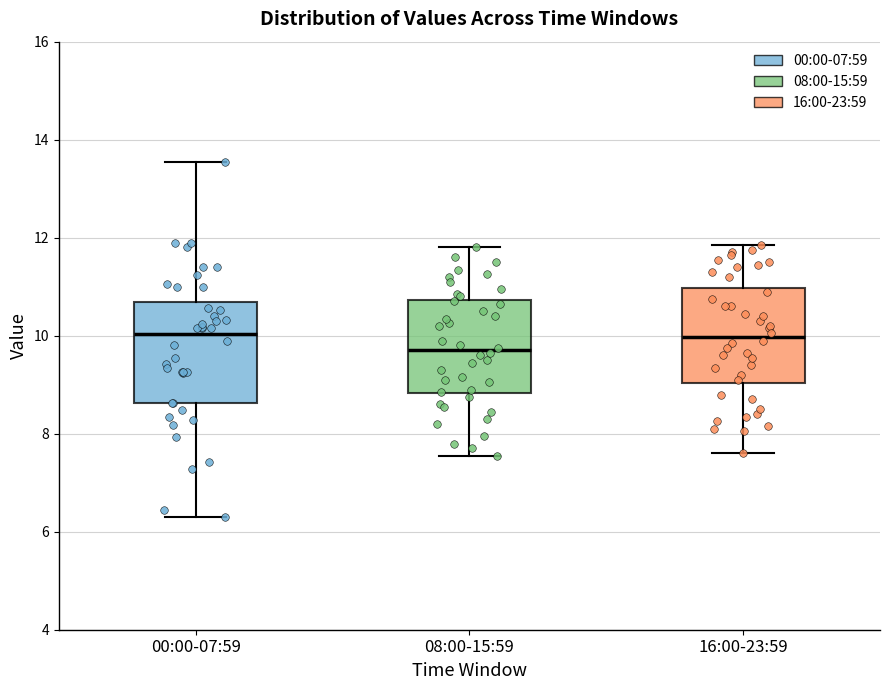

Reading left to right, transcribe this box plot: for each box, give where its median line is, the range the box spans, and where its two whiskers end, as read against the y-axis. The values are not printed on the chart, so give them approximately, as read against the axis.

00:00-07:59: median 10.0, box 8.6 to 10.6, whiskers 6.4 to 13.6
08:00-15:59: median 9.8, box 8.8 to 10.8, whiskers 7.6 to 11.8
16:00-23:59: median 10.0, box 9.0 to 11.0, whiskers 7.6 to 11.8